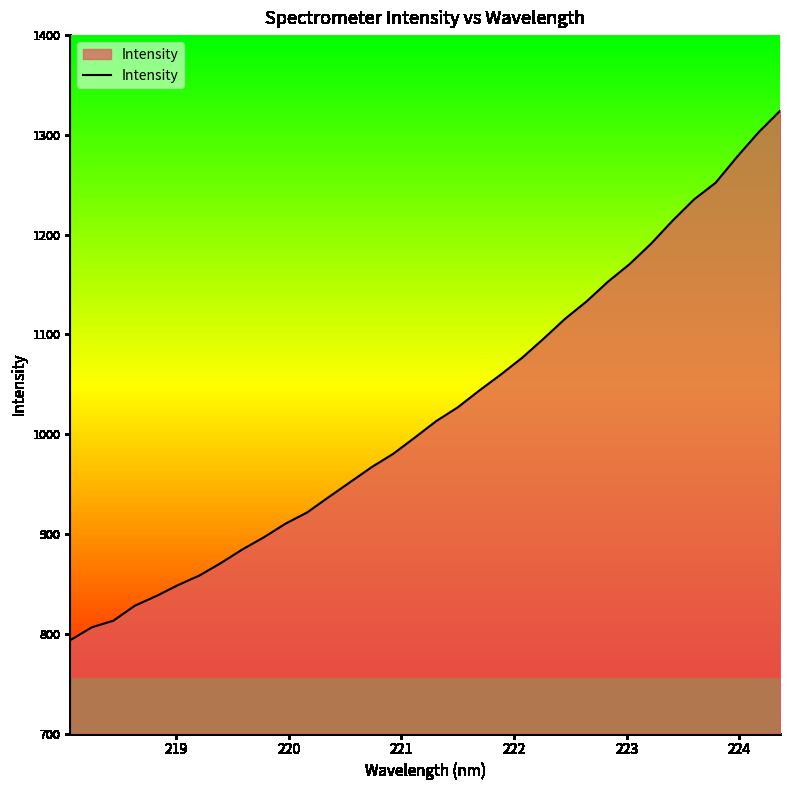

What is the sum of all values?

34787.2